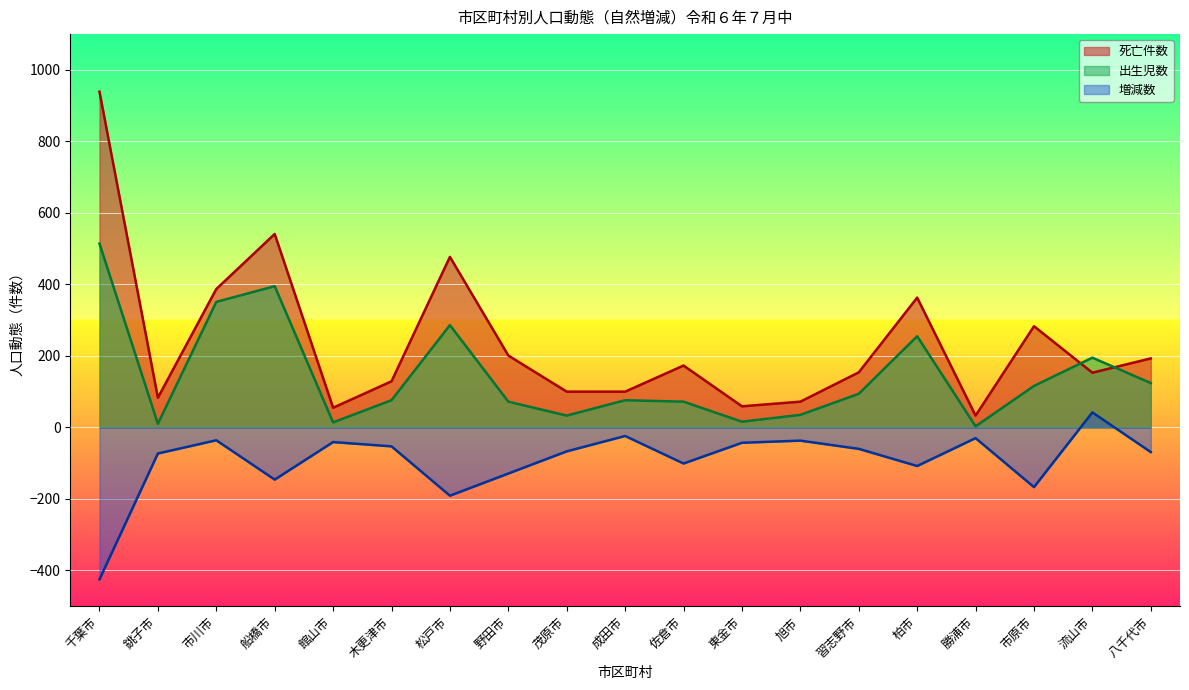

Where is the first local minimum for 出生児数?

銚子市